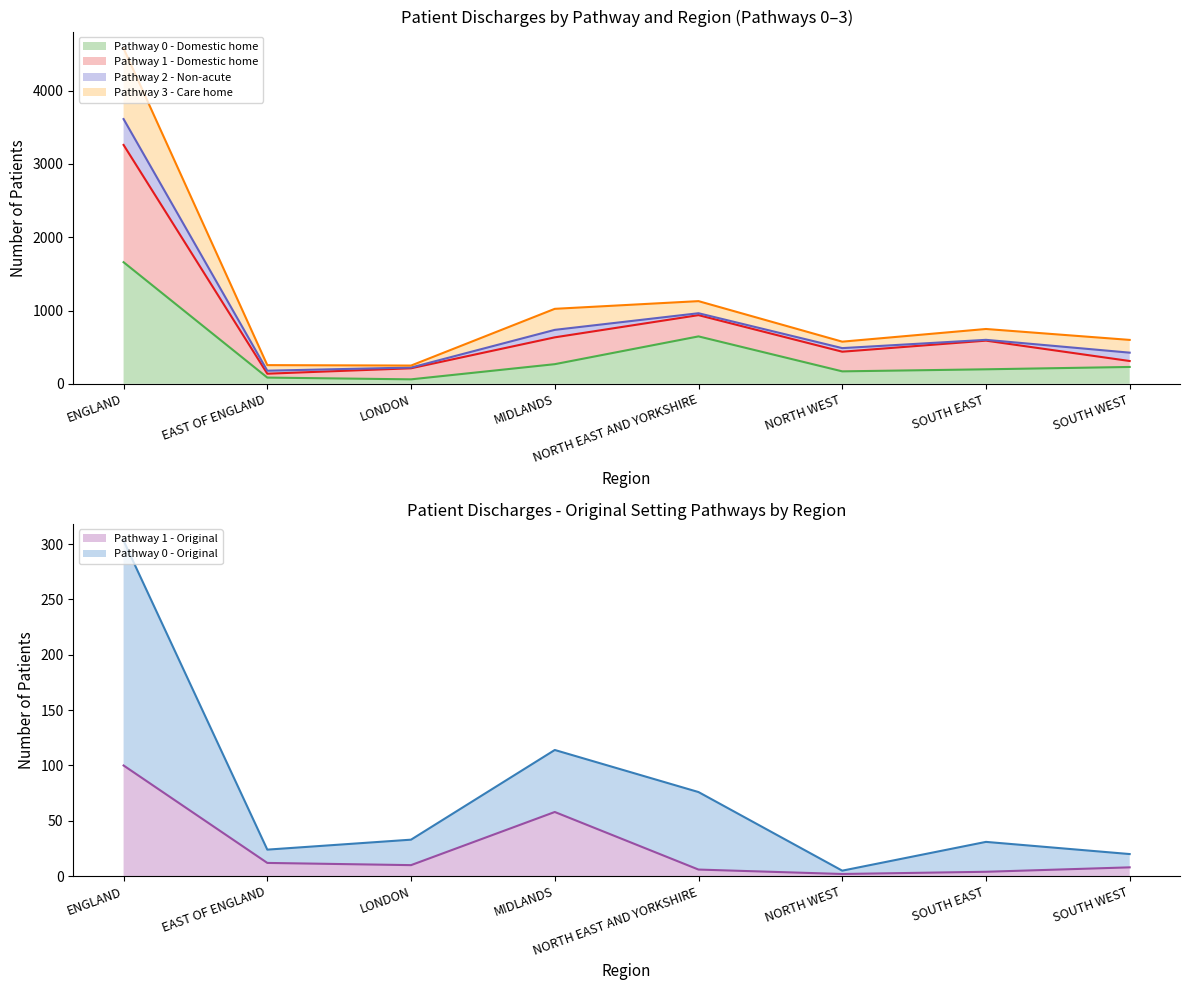

True or false: Pathway 0 - Domestic home has a value of 170 at NORTH WEST.

True